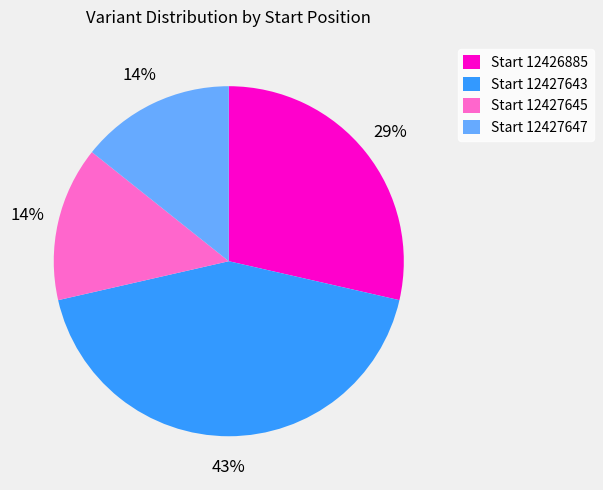

Does Start 12427647 represent more than half of the total?

No